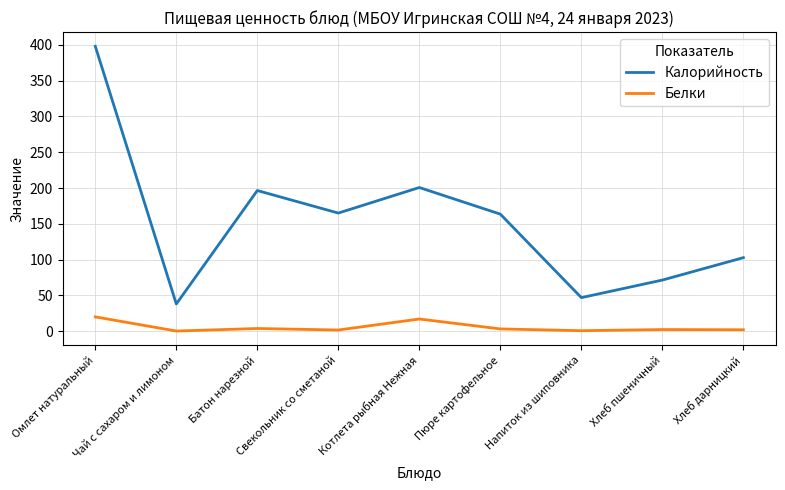

Is it true that Калорийность equals 24.6 at Напиток из шиповника?

False